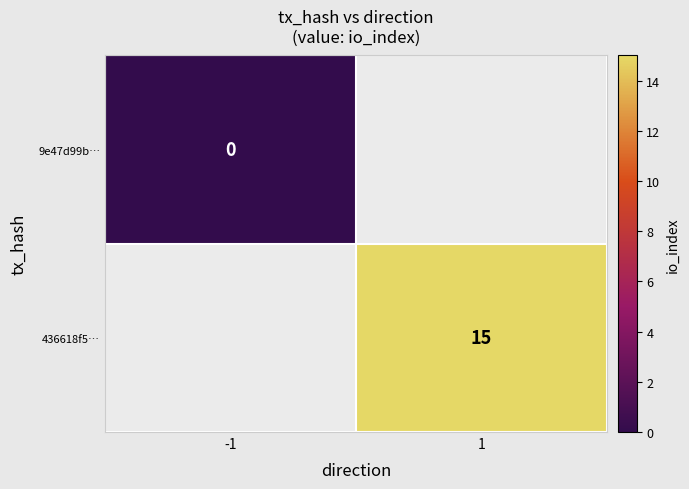

Is it true that 436618f5… equals 15 at 1?

True